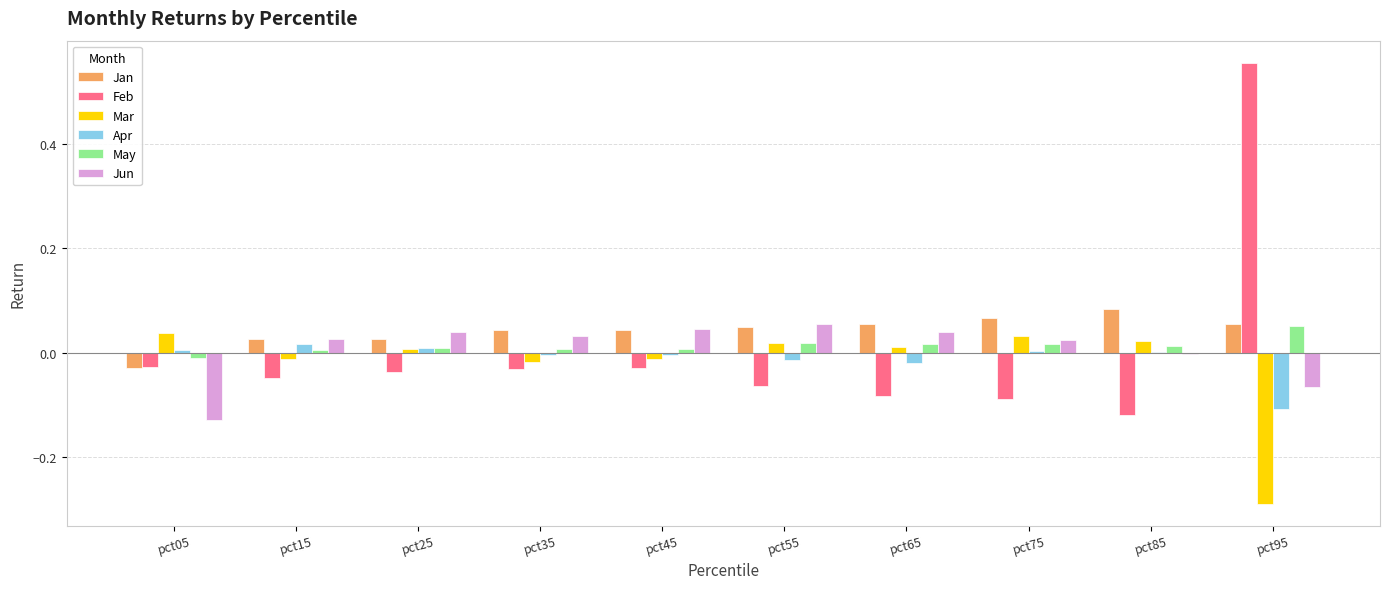

How many positive values does the Mar series have?

6